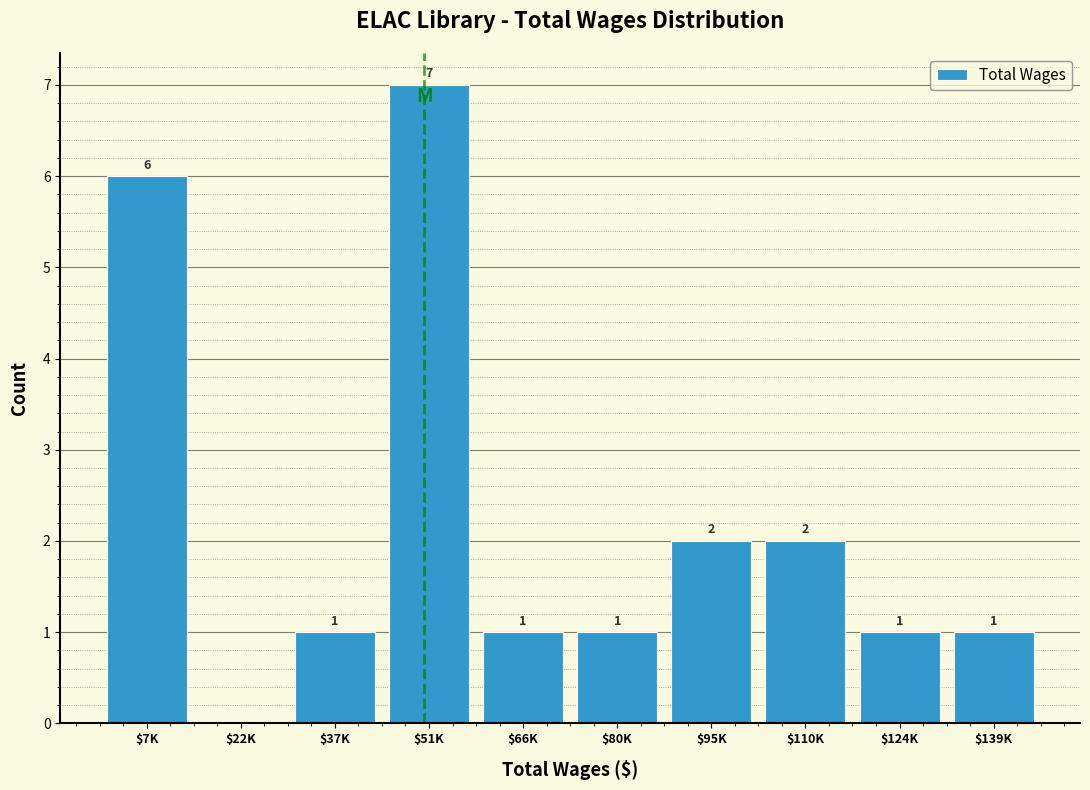

Read the value at $7K.

6